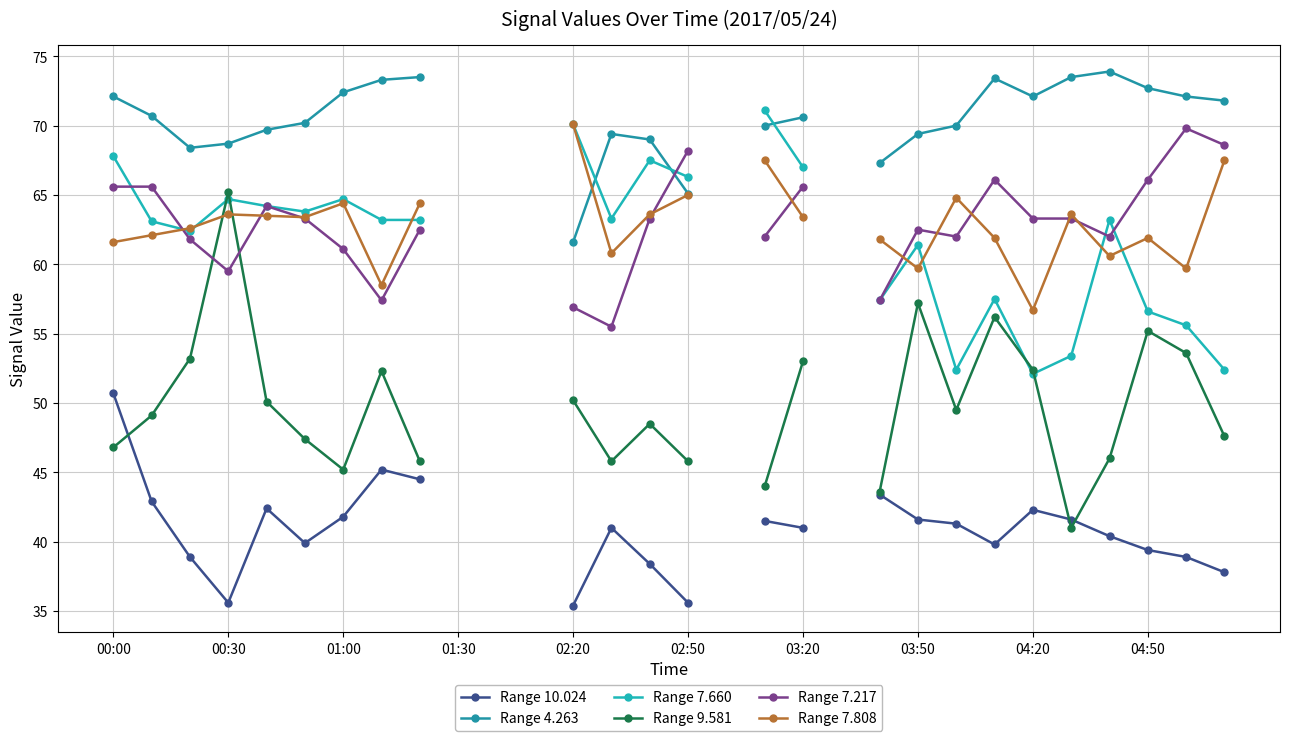

Rank the series by their maximum value, from lowest to highest.

Range 10.024, Range 9.581, Range 7.217, Range 7.808, Range 7.660, Range 4.263